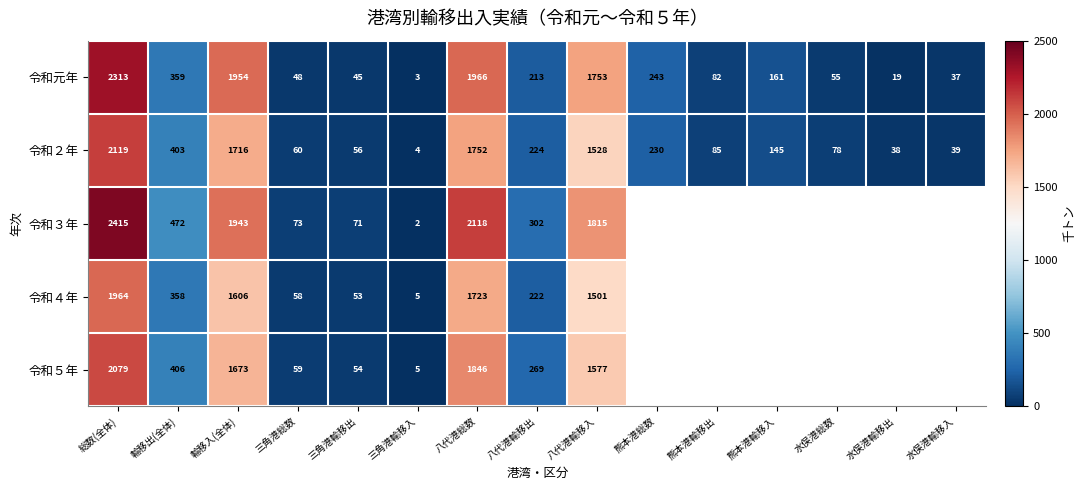

What is the maximum value shown in the chart?

2415.0